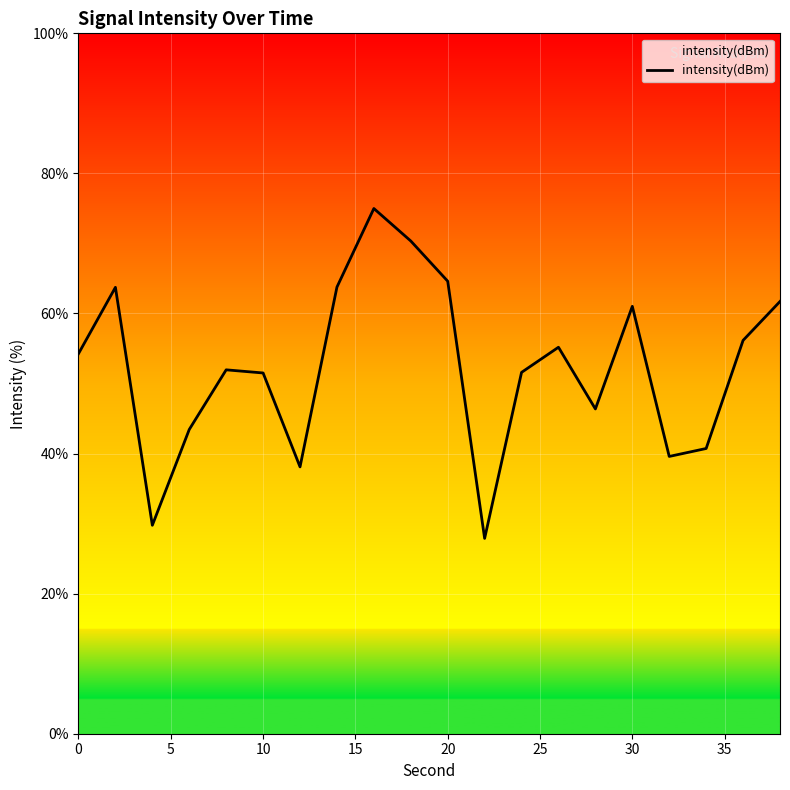

How many values exceed 54?

10